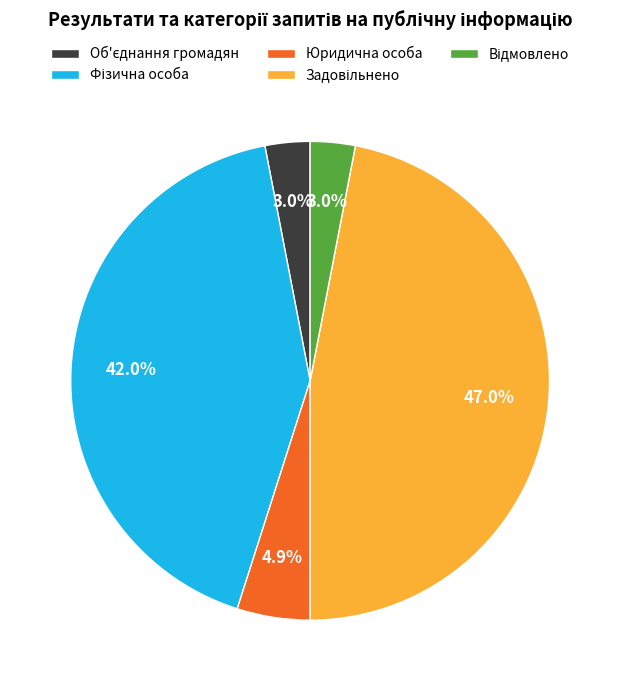

How many segments does this pie chart have?

5